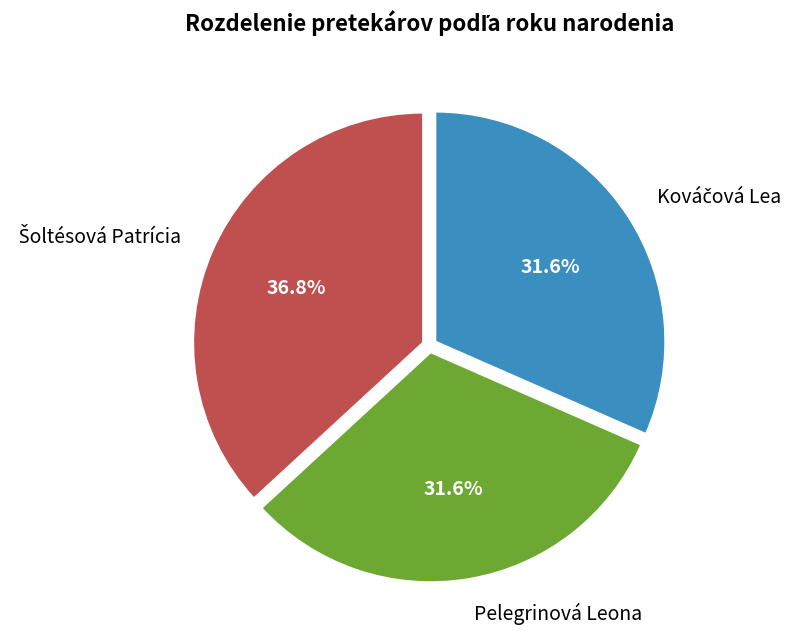

Is Pelegrinová Leona the majority of the pie?

No